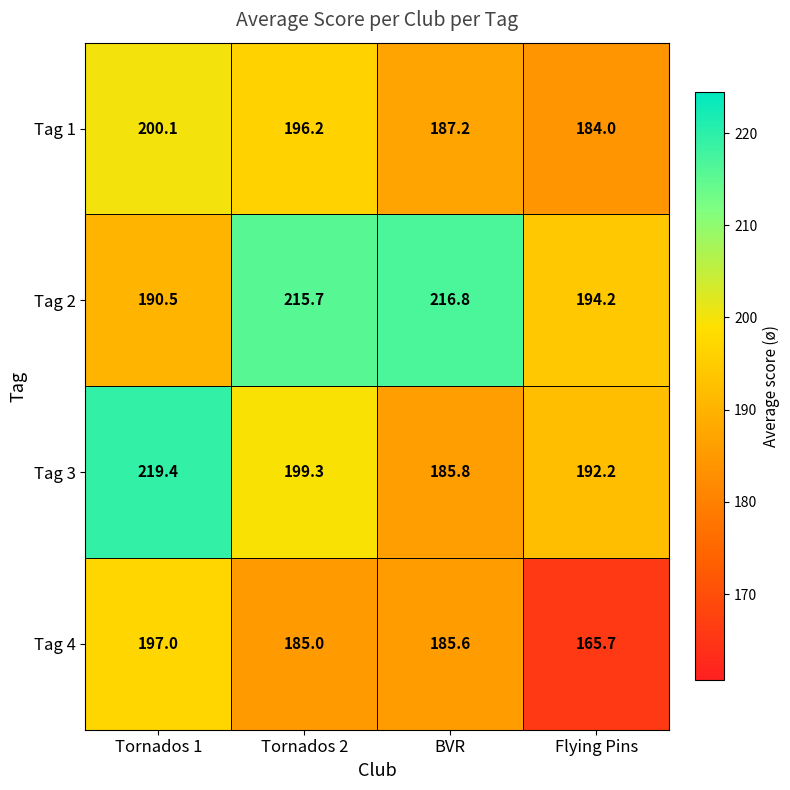

Reading right to left, extract all data points from this chart.

Tag 1: Flying Pins=184.0	BVR=187.2	Tornados 2=196.2	Tornados 1=200.1
Tag 2: Flying Pins=194.2	BVR=216.8	Tornados 2=215.7	Tornados 1=190.5
Tag 3: Flying Pins=192.2	BVR=185.8	Tornados 2=199.3	Tornados 1=219.4
Tag 4: Flying Pins=165.7	BVR=185.6	Tornados 2=185.0	Tornados 1=197.0